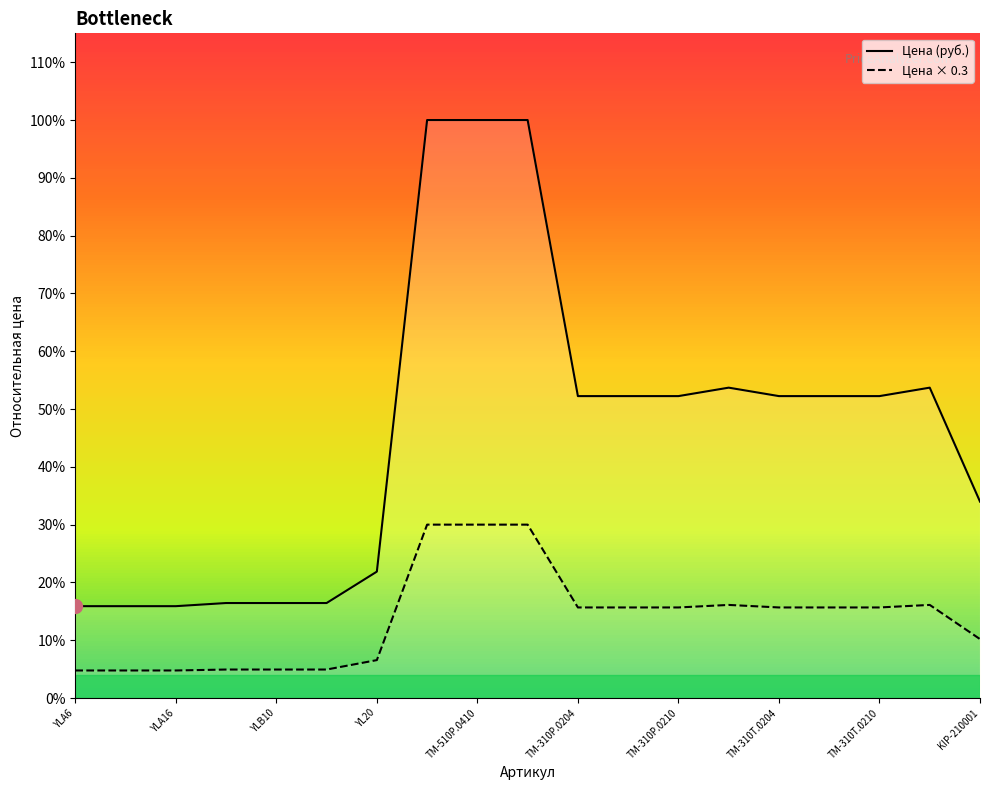

What is the value of the Цена × 0.3 point at the 11th from the left?

171.6